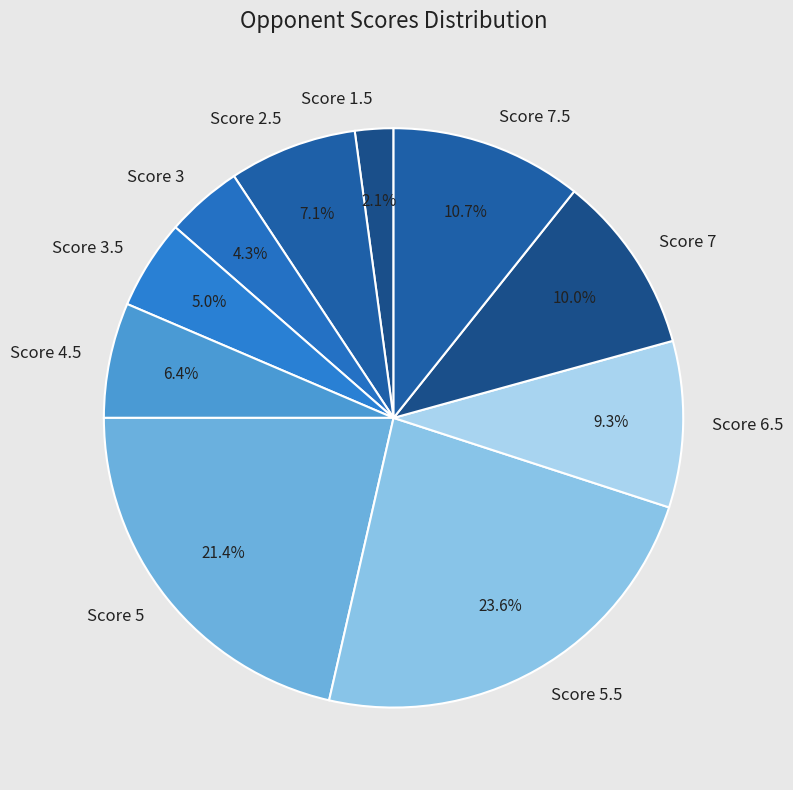

Do Score 7 and Score 7.5 together represent more than half of the pie?

No